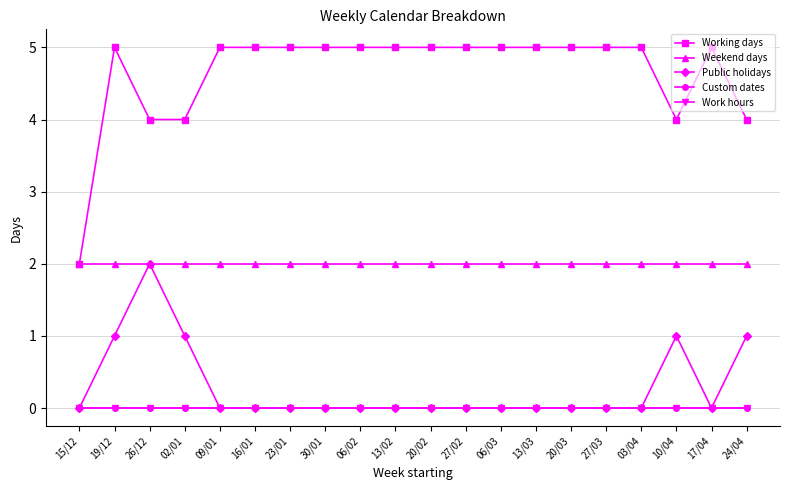

Is the value of Public holidays at 17/04 greater than the value of Working days at 30/01?

No